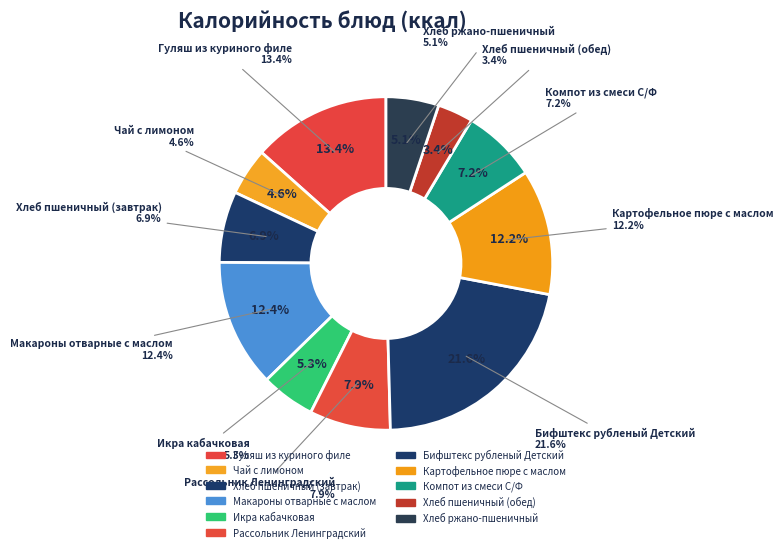

What is the ratio of the value at Рассольник Ленинградский to the value at Чай с лимоном?

1.7